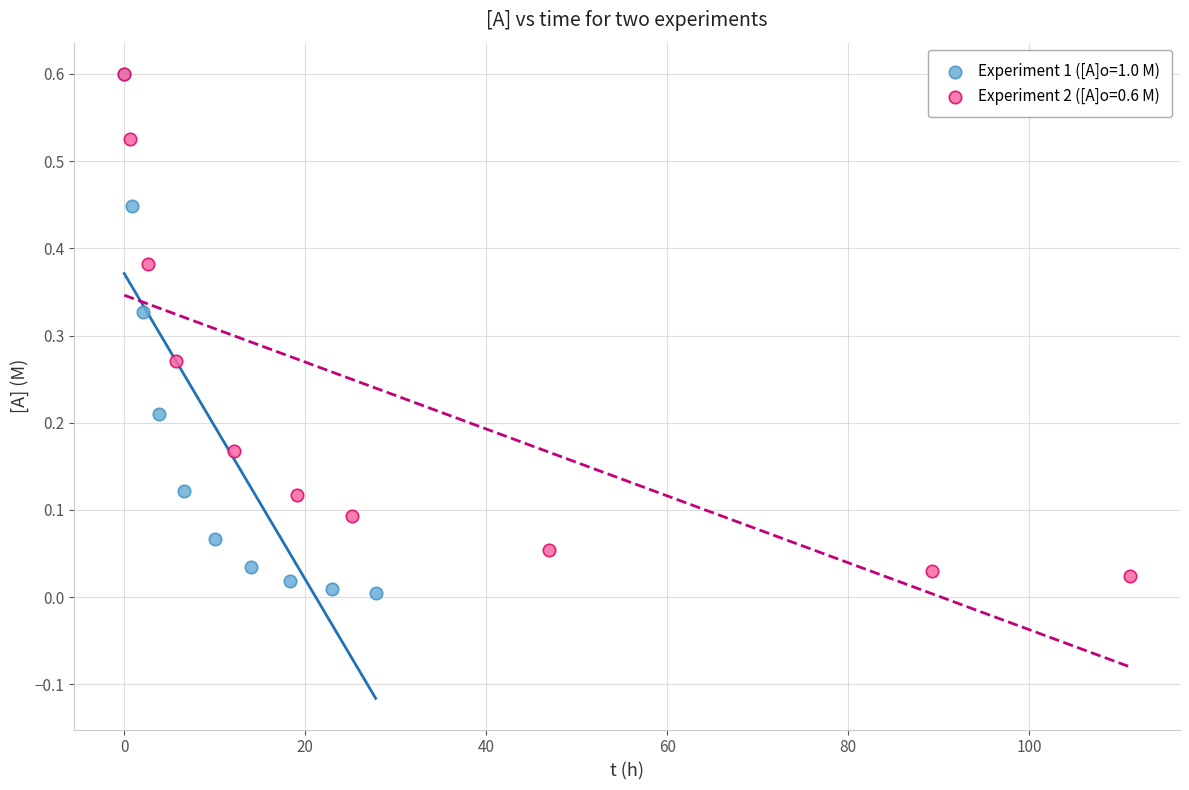

Which series reaches the minimum Y coordinate?

Experiment 1 ([A]o=1.0 M)